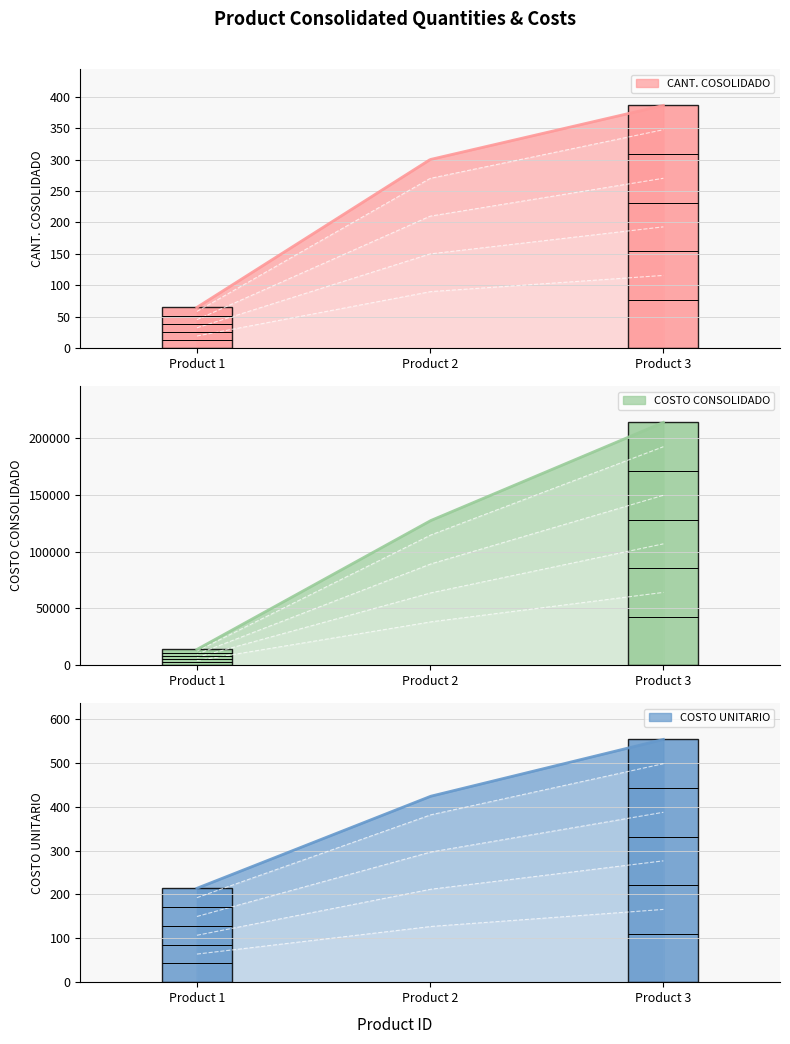

What is the spread (max minus min) of values at 3?

213072.5